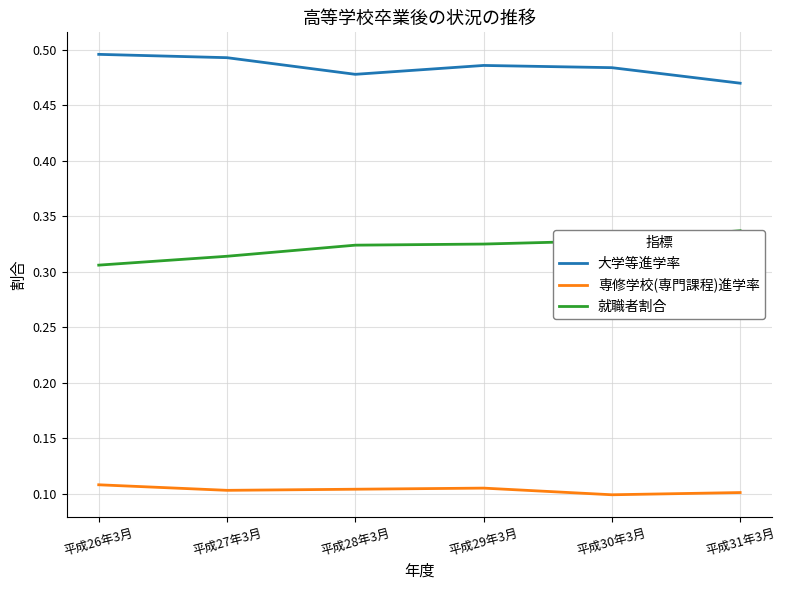

How many 専修学校(専門課程)進学率 values are between 0 and 1?

6